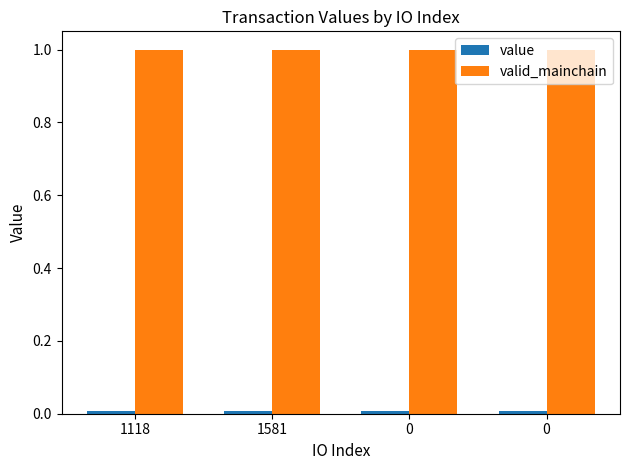

Between 1118 and 0, which series saw the biggest shift?

value